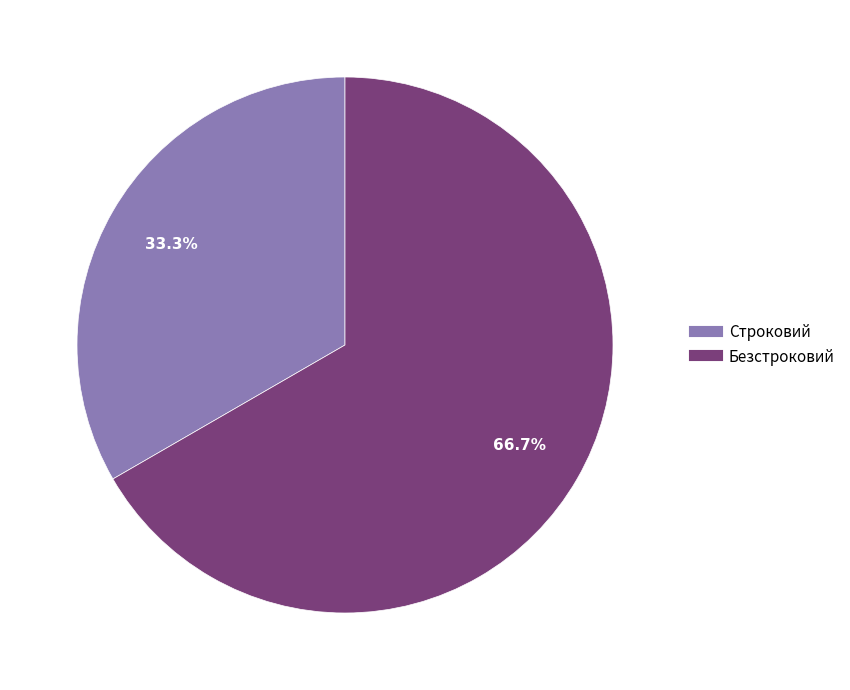

The Безстроковий slice represents 67% of the pie. True or false?

True